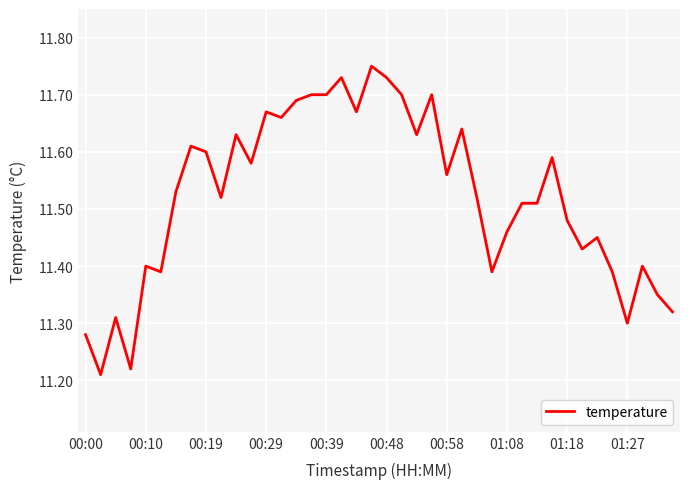

How many points are higher than both their immediate neighbors (excluding endpoints)?

12